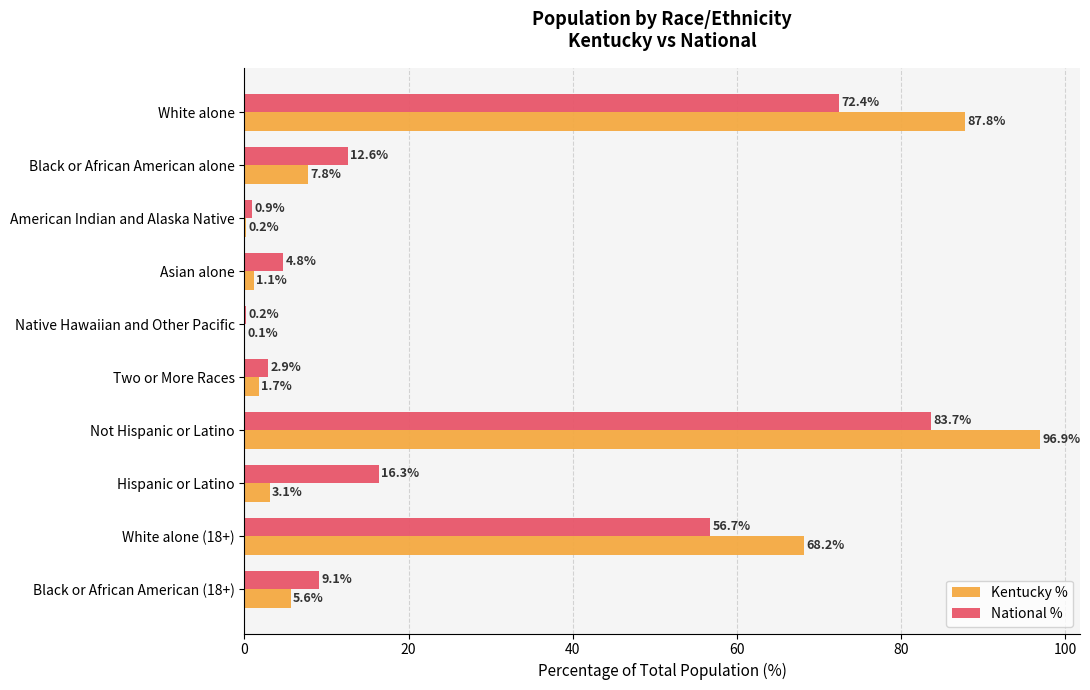

How many values in the National % series exceed 12?

5